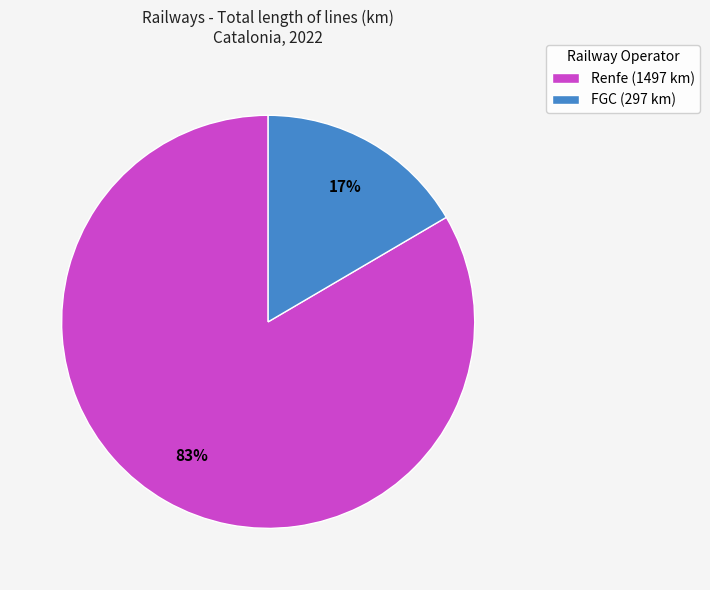

Which has a higher value, FGC or Renfe?

Renfe